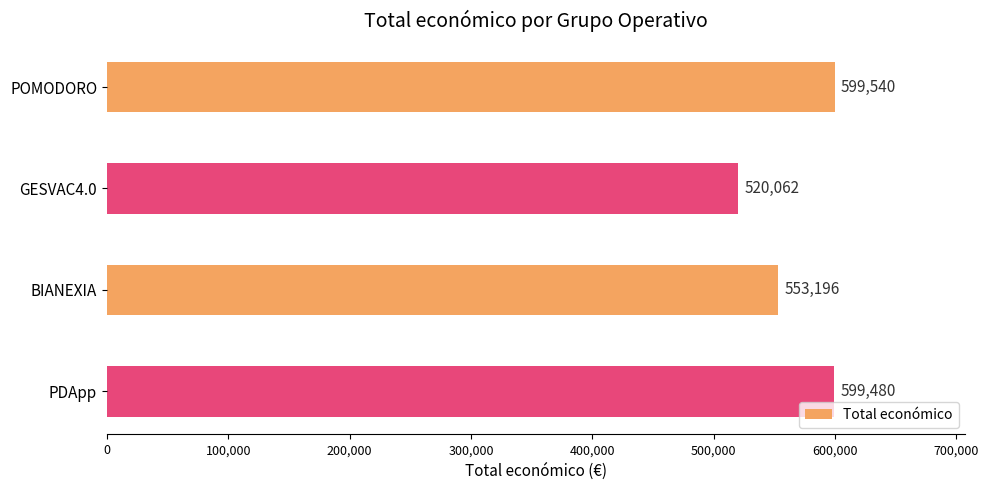

How many data points does each series have?

4